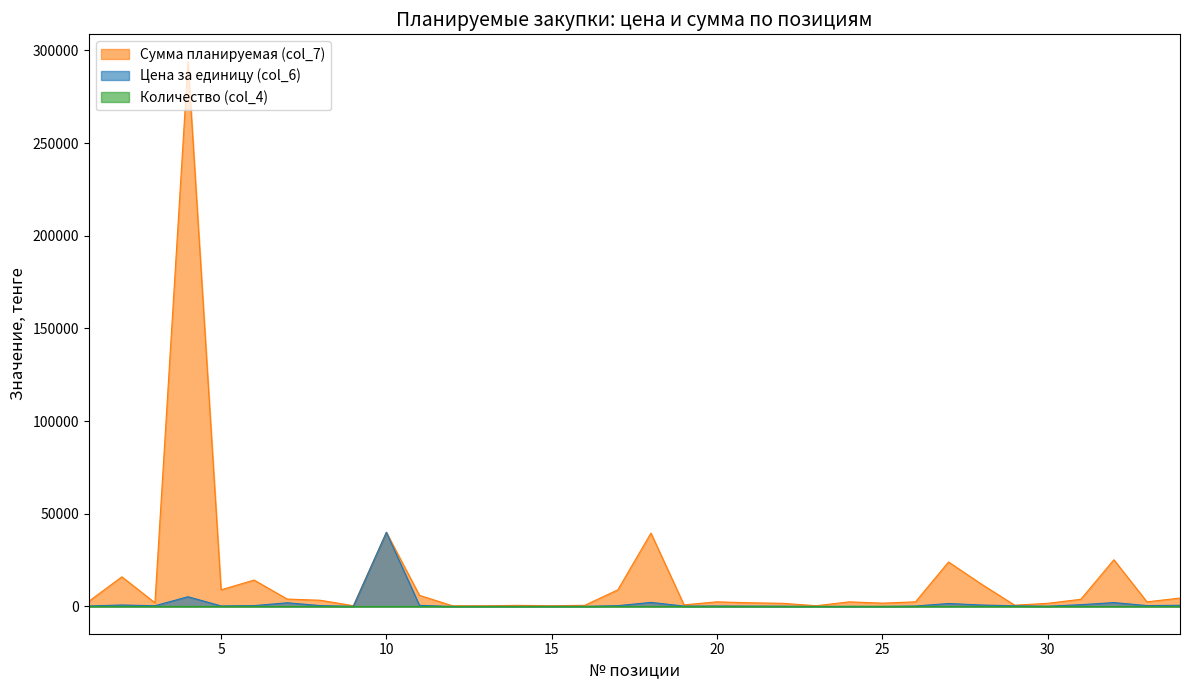

What is the highest value of the Количество (col_4) series?

56